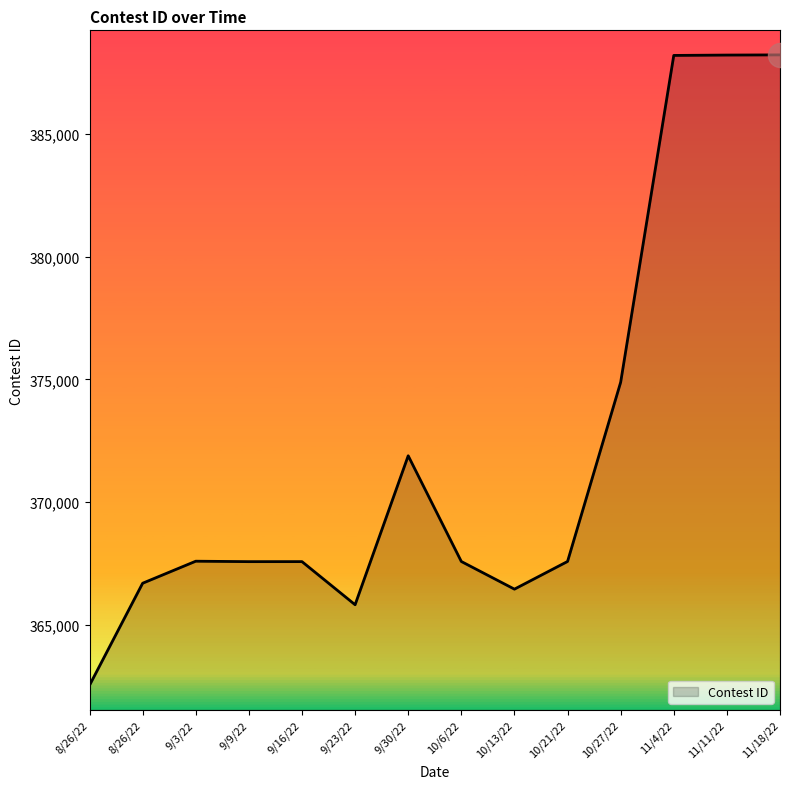

Between 10/13/22 and 11/4/22, which is larger?

11/4/22